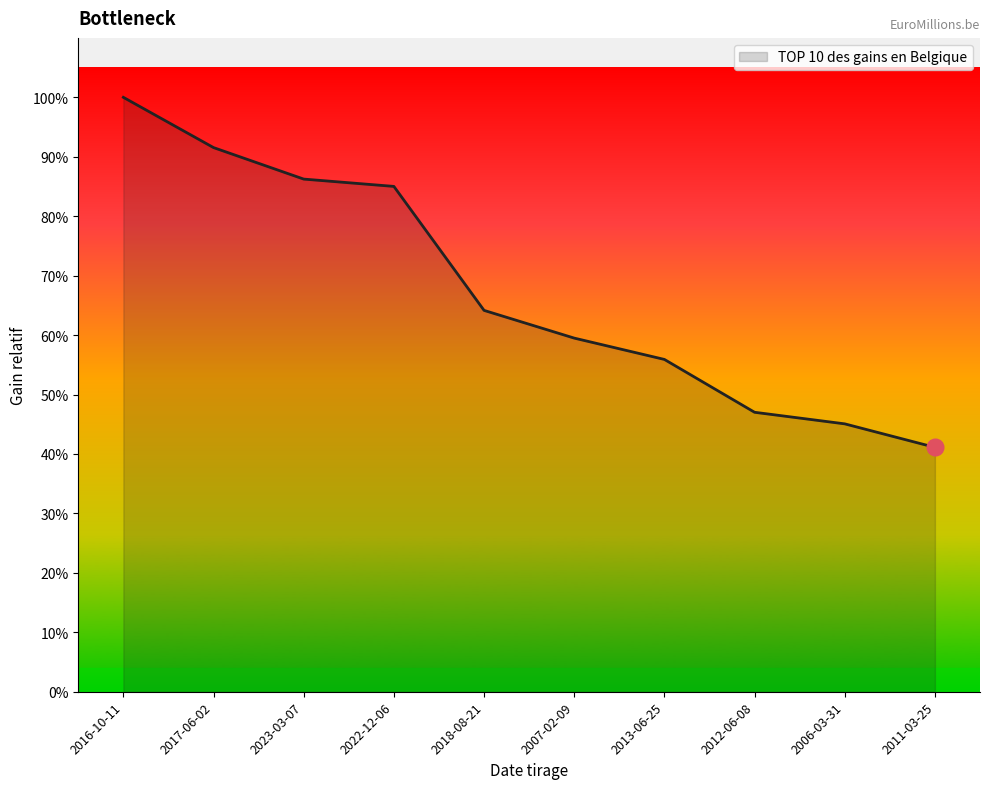

Between 2023-03-07 and 2007-02-09, which is larger?

2023-03-07